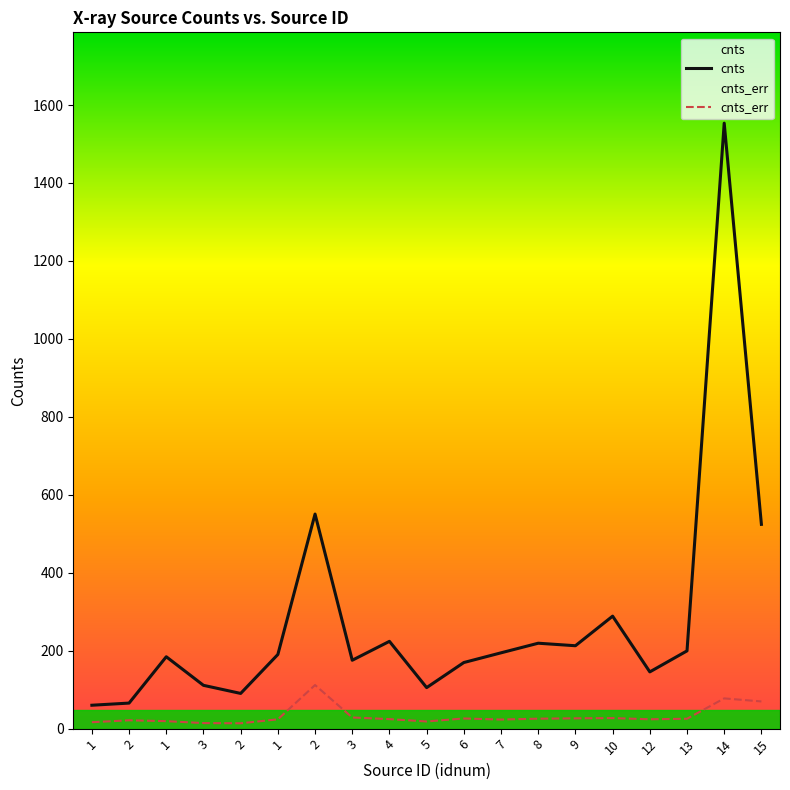

Reading right to left, extract all data points from this chart.

cnts: 15=524.1	14=1553.4	13=199.5	12=145.6	10=288.6	9=212.7	8=219.1	7=194.5	6=169.6	5=105.2	4=223.9	3=175.4	2=550.5	1=190.2	2=90.3	3=111.1	1=184.4	2=65.5	1=60.0
cnts_err: 15=69.7	14=77.6	13=25.3	12=24.0	10=27.0	9=26.4	8=25.5	7=23.3	6=26.0	5=18.4	4=24.4	3=28.5	2=111.8	1=23.9	2=13.7	3=14.2	1=19.2	2=21.4	1=16.5